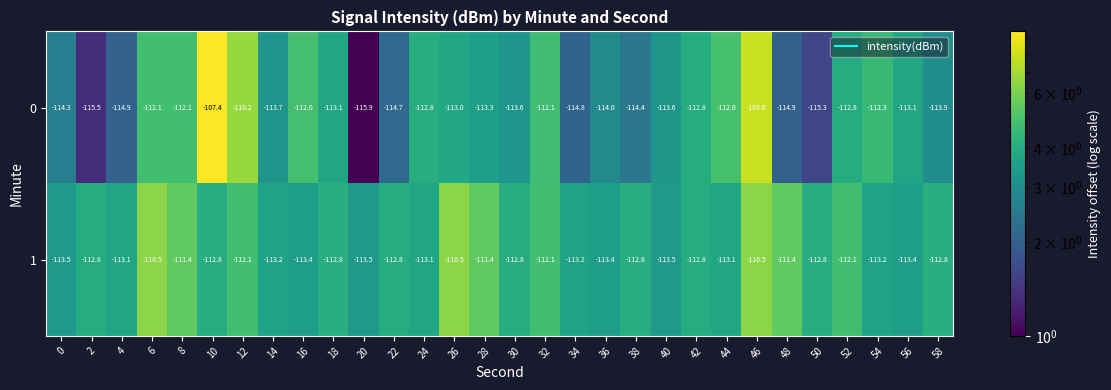

What is the sum of the 0 values at 32 and 46?

-221.1